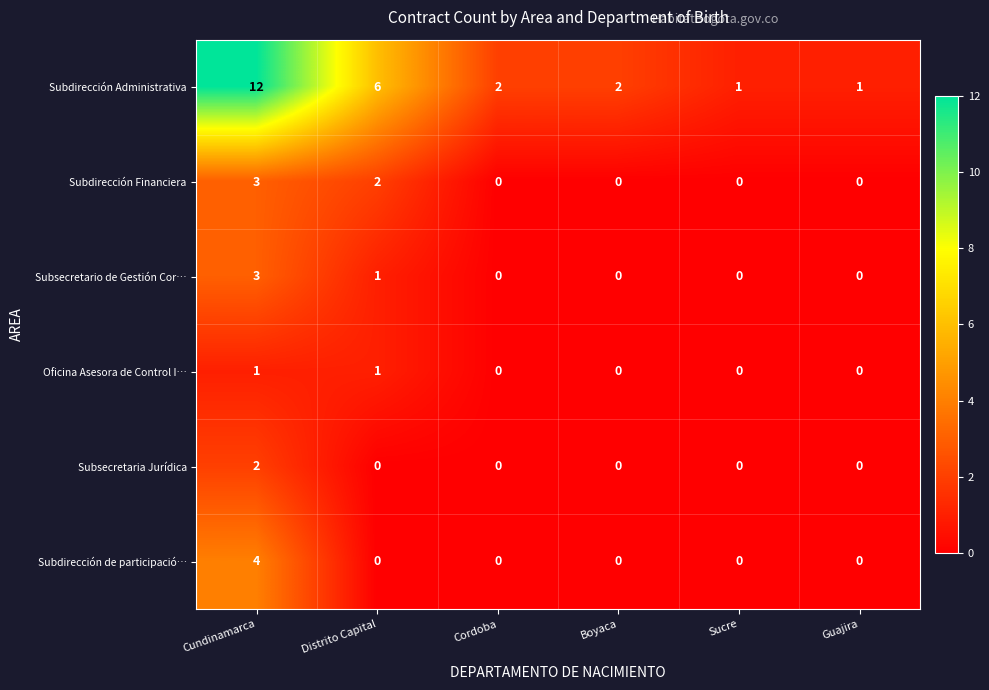

What is the sum of the Subdirección Administrativa values at Distrito Capital and Boyaca?

8